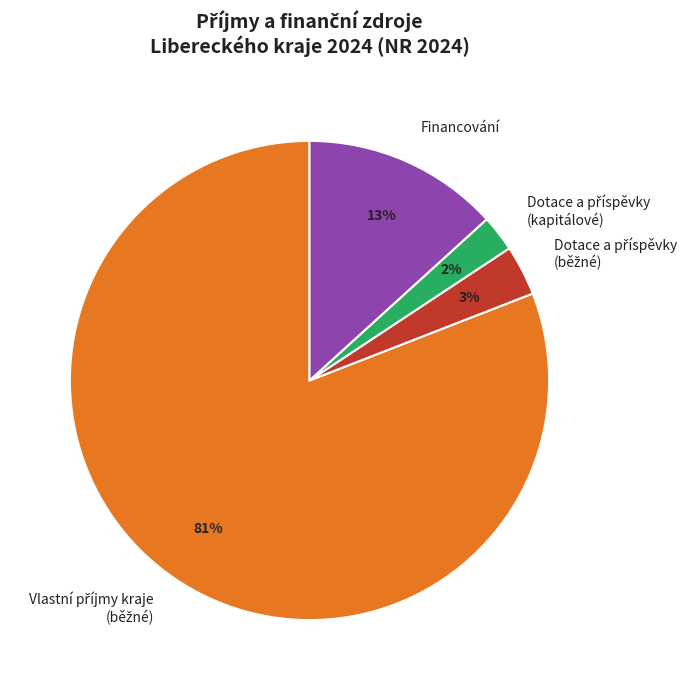

How many slices are in this pie chart?

4